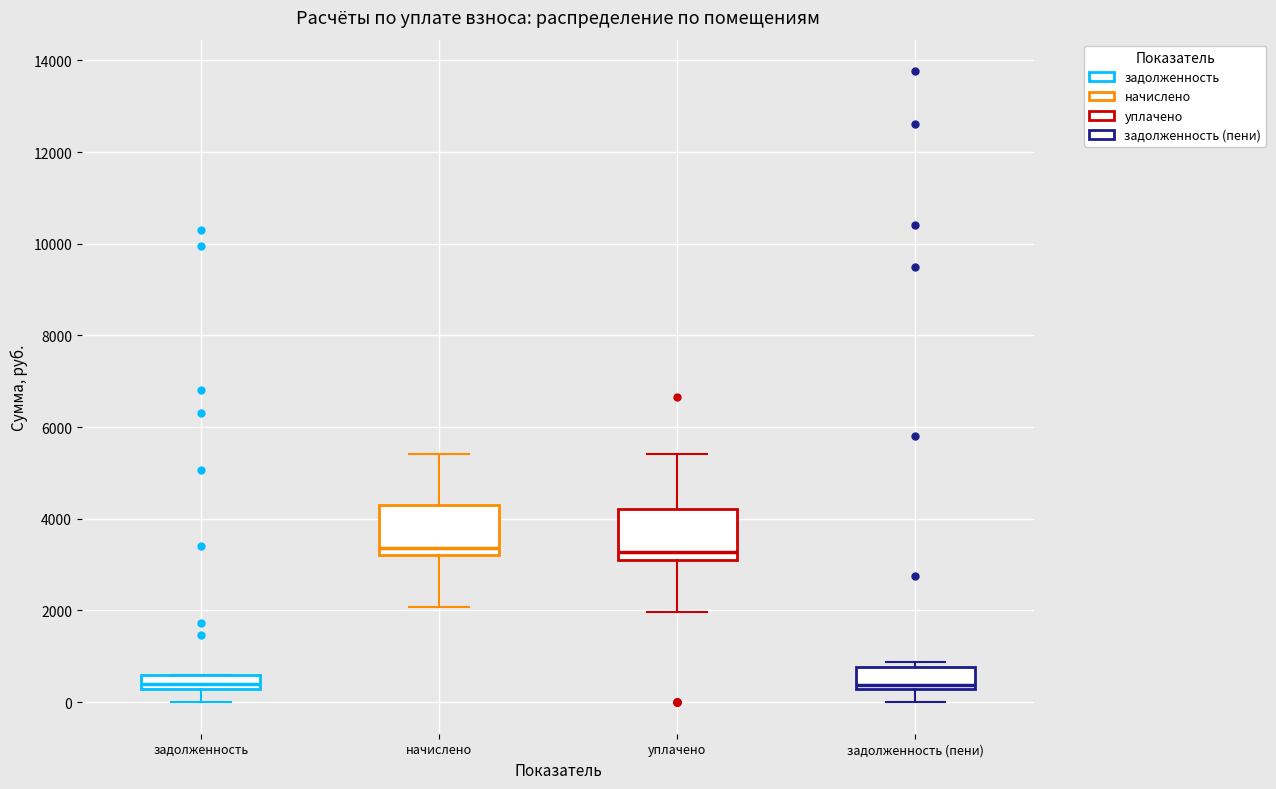

Reading left to right, transcribe this box plot: for each box, give where its median line is, the range the box spans, and where its two whiskers end, as read against the y-axis. The values are not printed on the chart, so give them approximately, as read against the axis.

задолженность: median 400, box 200 to 600, whiskers 0 to 600
начислено: median 3400, box 3200 to 4400, whiskers 2000 to 5400
уплачено: median 3200 (just above the box's lower edge), box 3200 to 4200, whiskers 2000 to 5400
задолженность (пени): median 400, box 200 to 800, whiskers 0 to 800 (just above the box's upper edge)